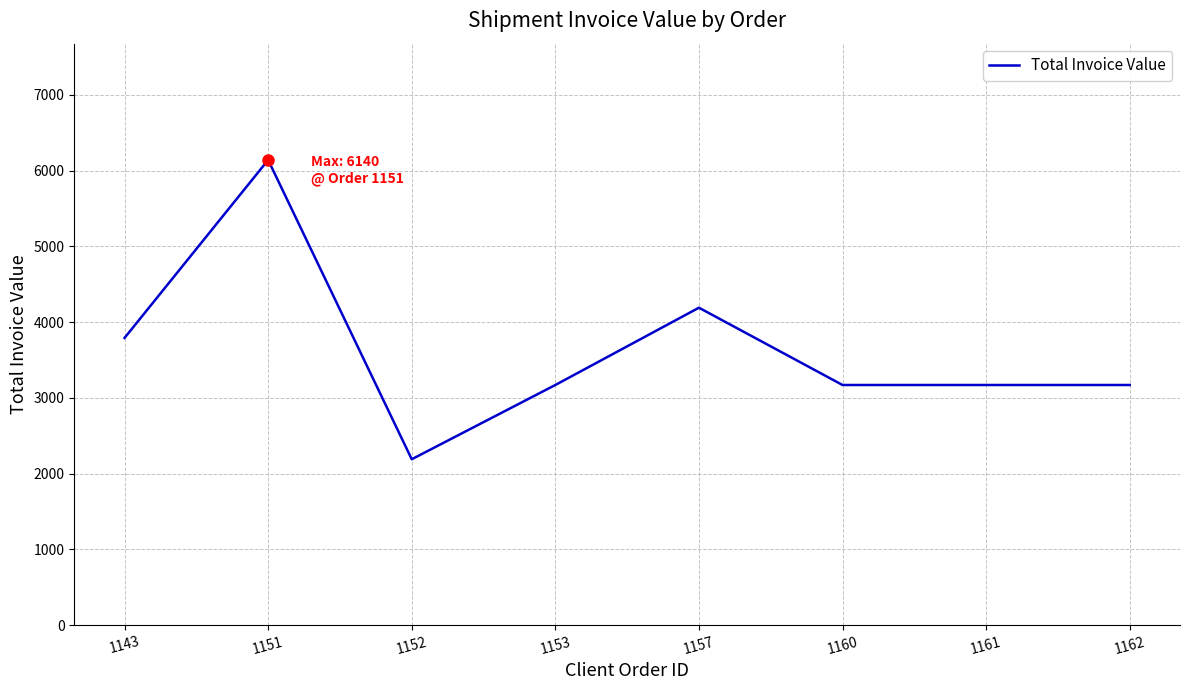

Where is the first local maximum?

1151